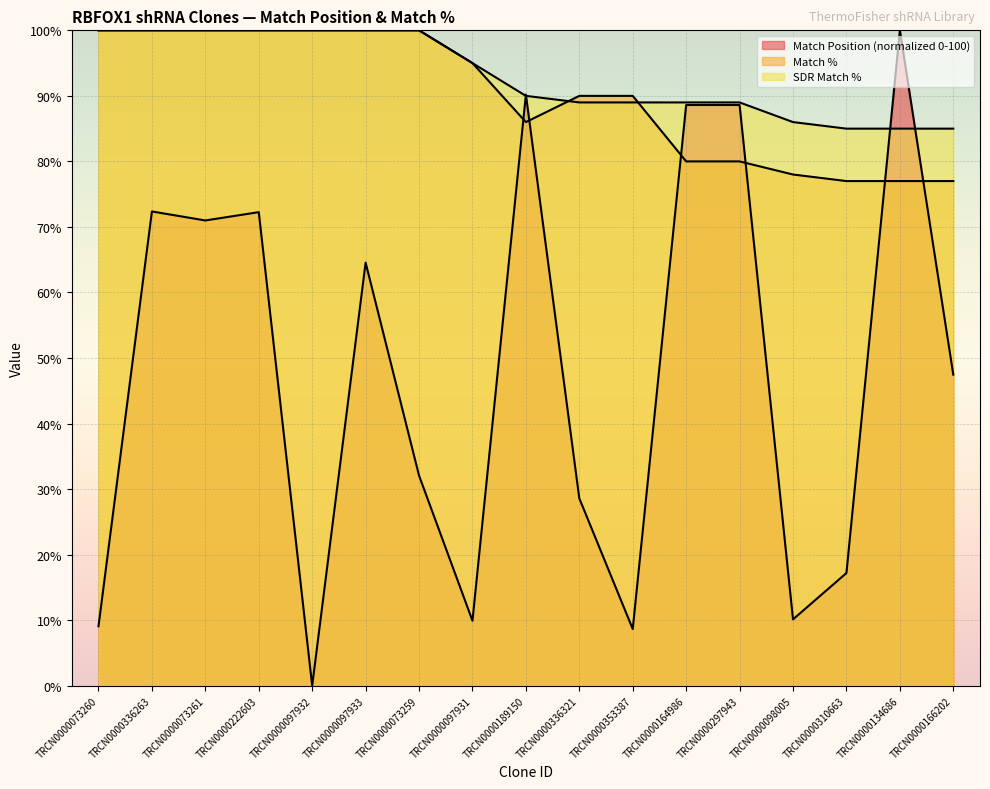

At which category does Match Position reach its first local peak?

TRCN0000336263